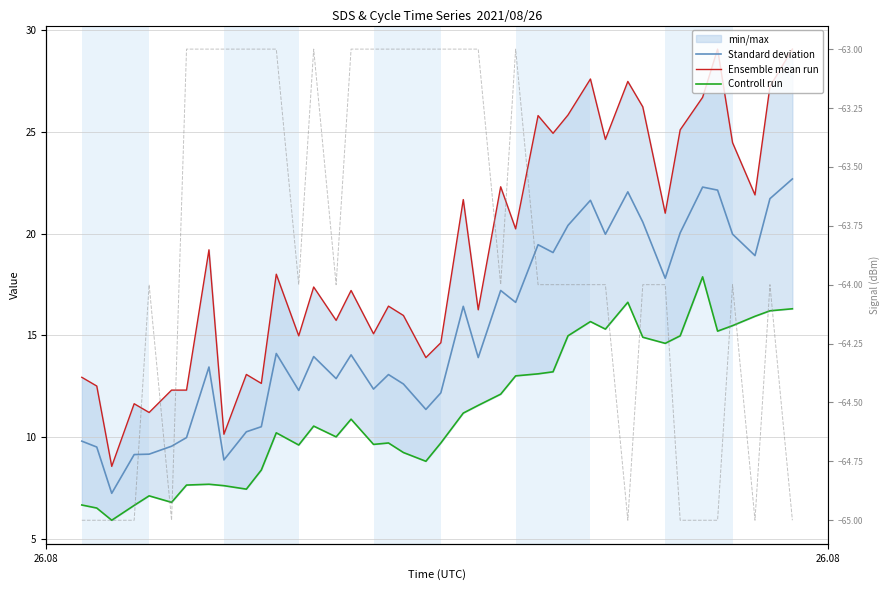

What is the smallest value displayed?

-65.0